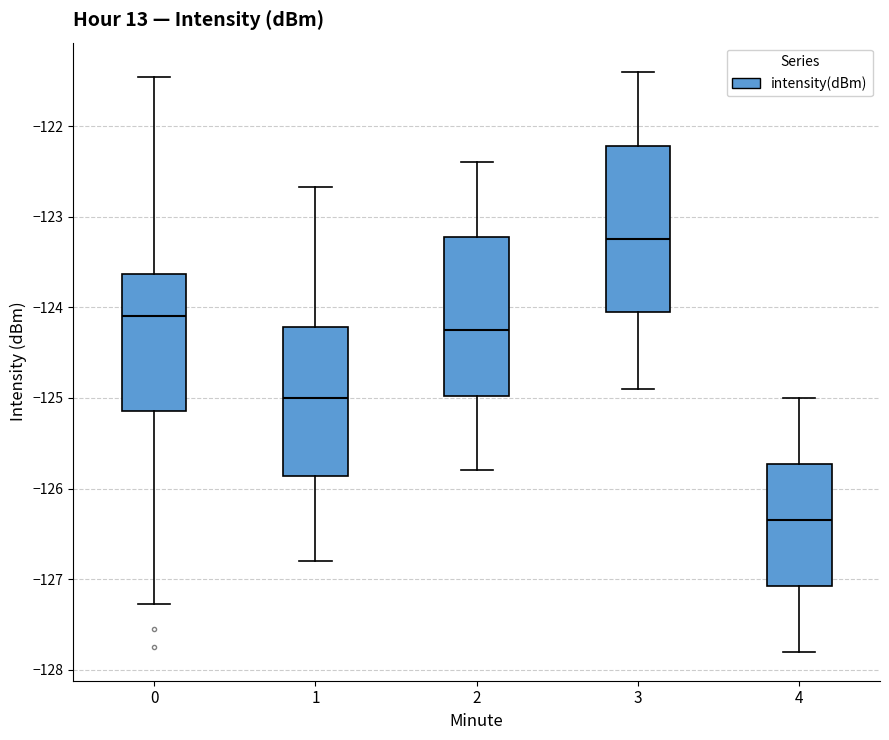

Where is the lower edge of the box at x = 0 on the y-axis? The values are not printed on the chart, so give them approximately, as read against the axis.

-125.1